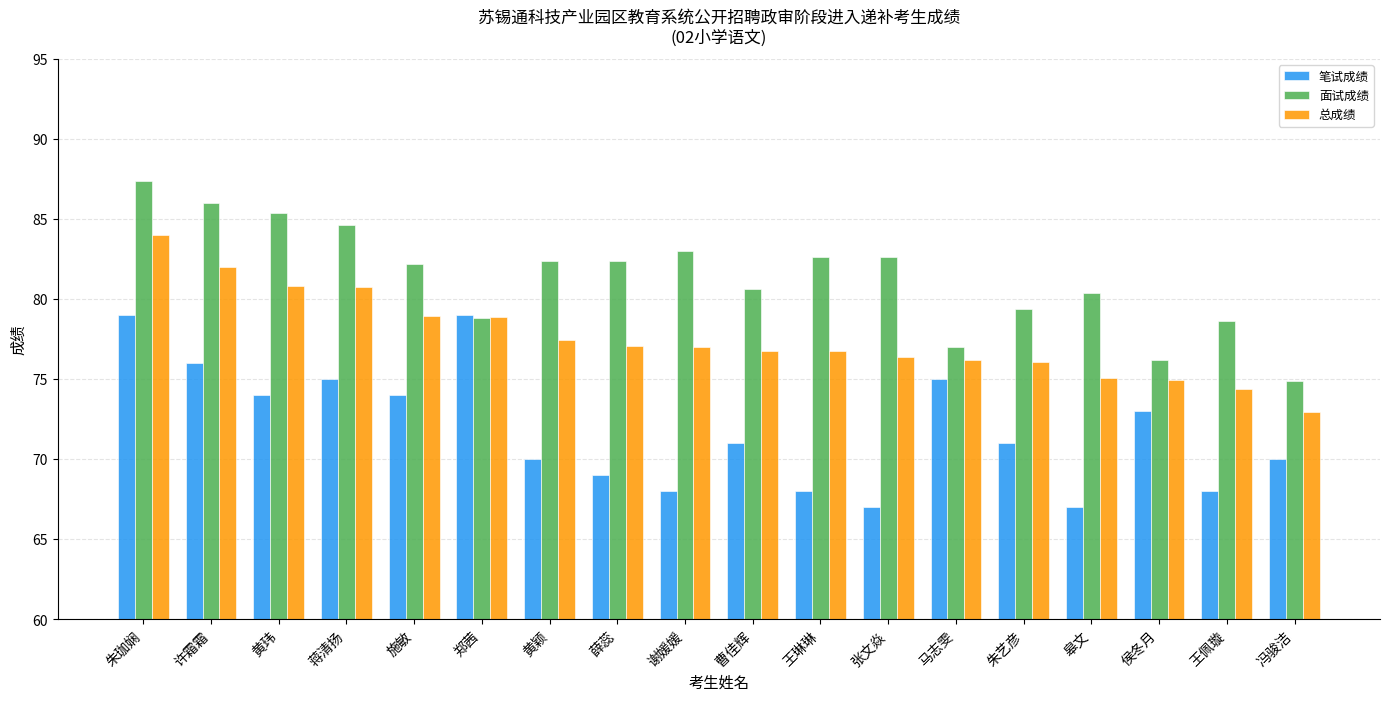

What is the difference between the 面试成绩 values at 黄颖 and 王佩璇?

3.8